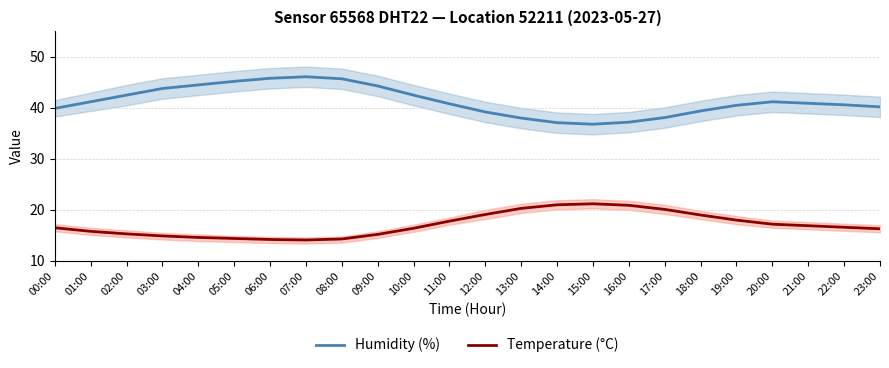

Where is the first local minimum for Humidity (%)?

15:00